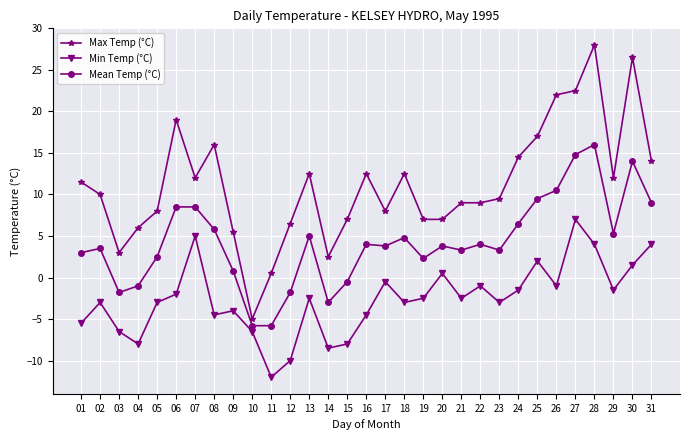

Where is the first local maximum for Mean Temp (°C)?

02